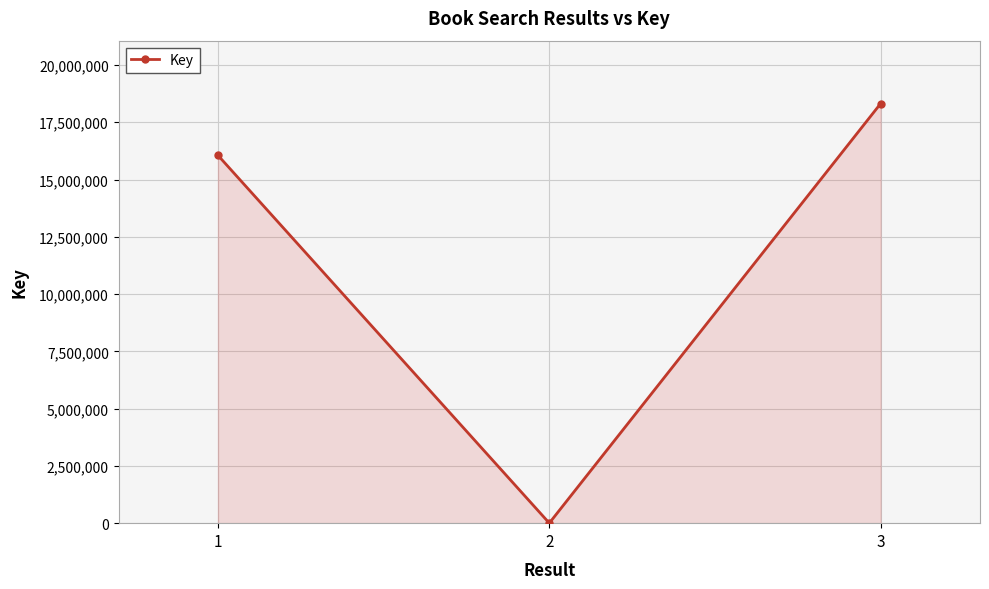

What is the value of the 1st point from the left?

16055712